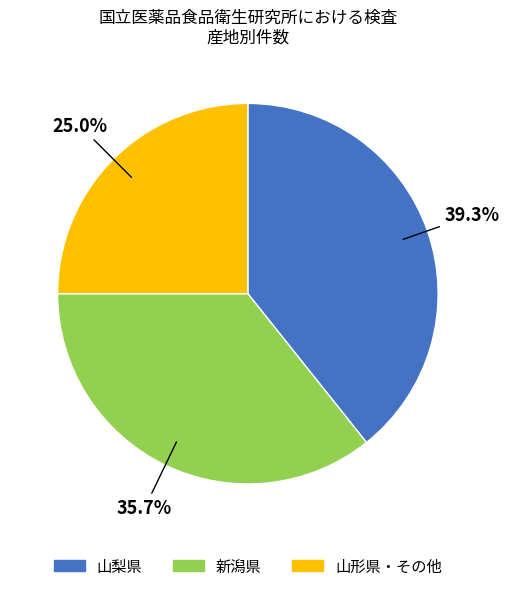

Which slice is the smallest?

山形県・その他